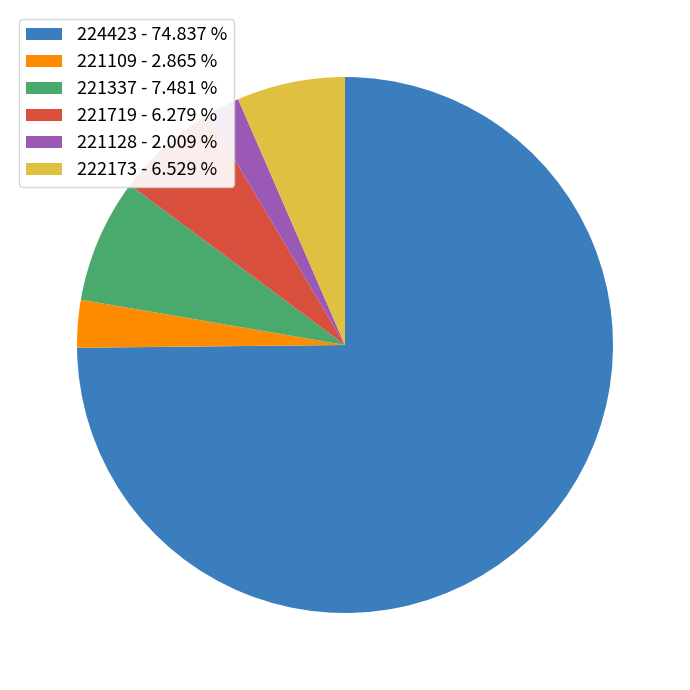

How many segments does this pie chart have?

6